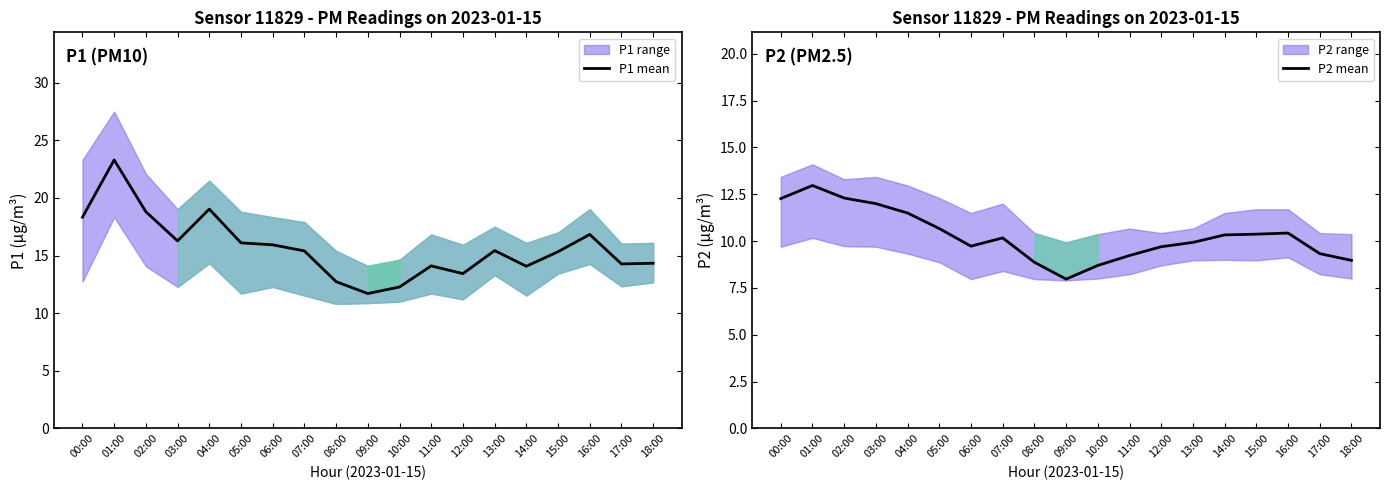

What is the value of the P1 mean point at the 18th from the left?

14.3